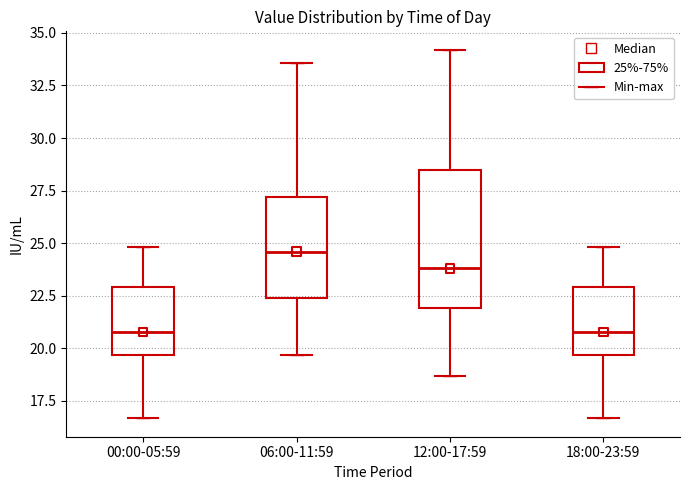

Where is the lower edge of the box for 12:00-17:59 on the y-axis? The values are not printed on the chart, so give them approximately, as read against the axis.

22.0